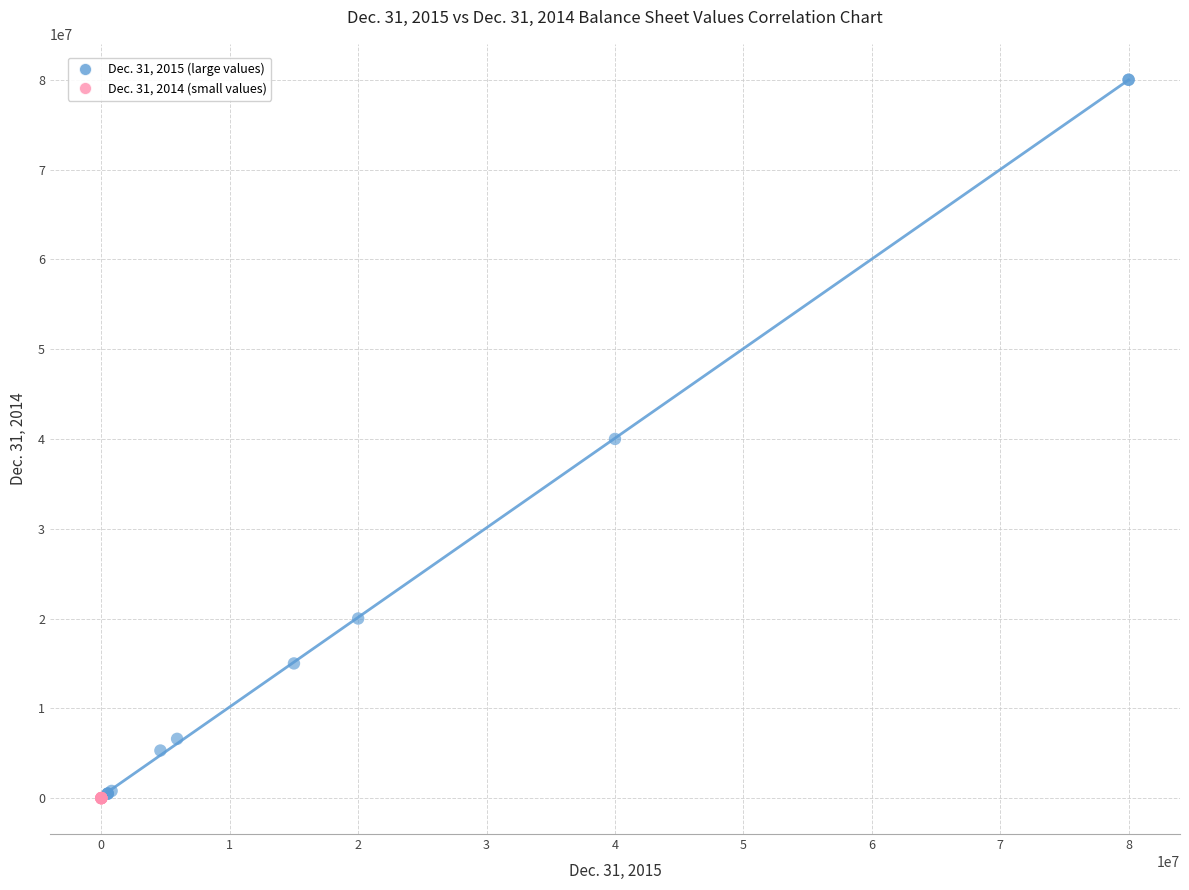

Which series has the largest Y range (max minus min)?

Dec. 31, 2015 (large values)